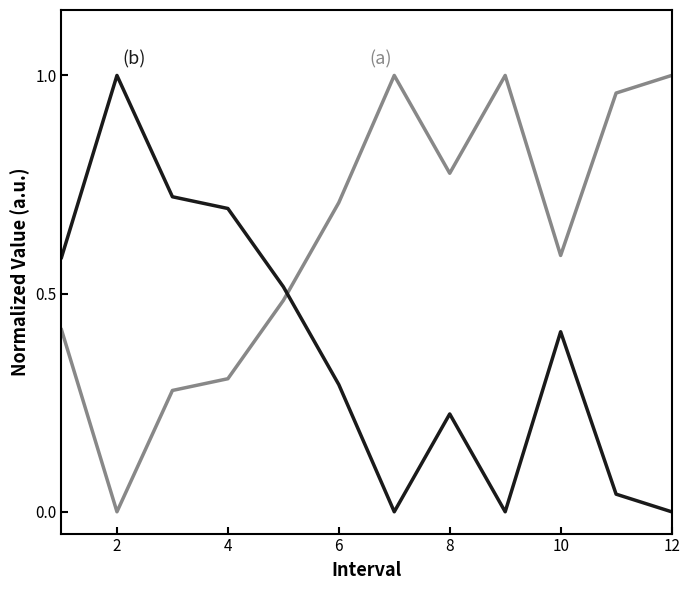

True or false: col3 (Normalized) has a value of 0.3 at 4.

True